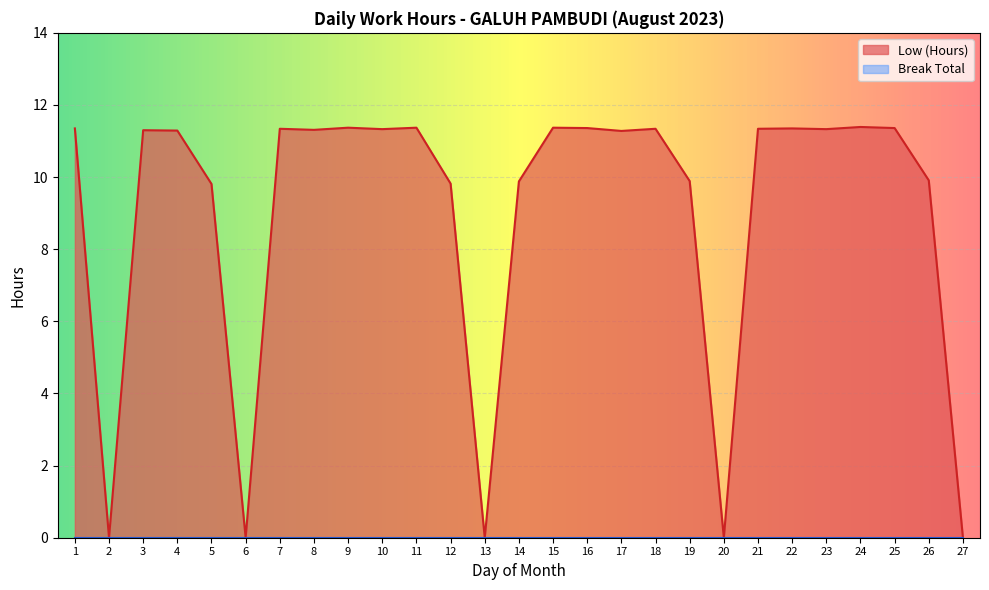

Reading right to left, extract all data points from this chart.

0.0	9.9	11.4	11.4	11.3	11.3	11.3	0.0	9.9	11.3	11.3	11.4	11.4	9.9	0.0	9.8	11.4	11.3	11.4	11.3	11.3	0.0	9.8	11.3	11.3	0.0	11.3